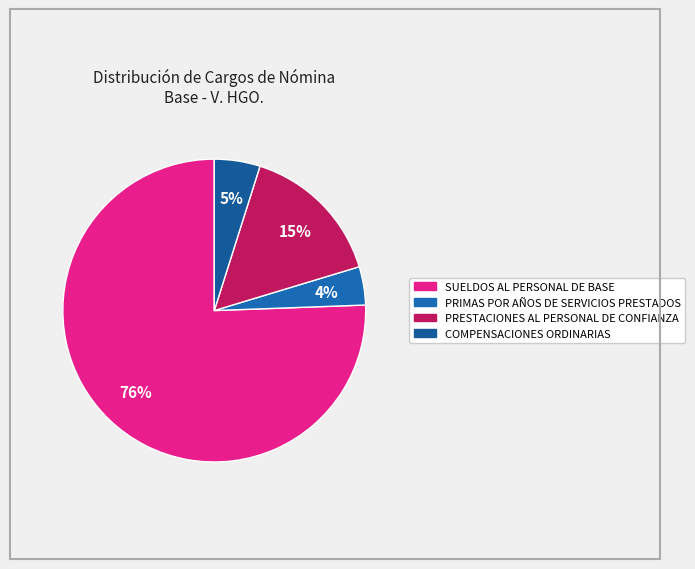

Is it true that PRIMAS POR AÑOS DE SERVICIOS PRESTADOS is 4% of the pie?

True